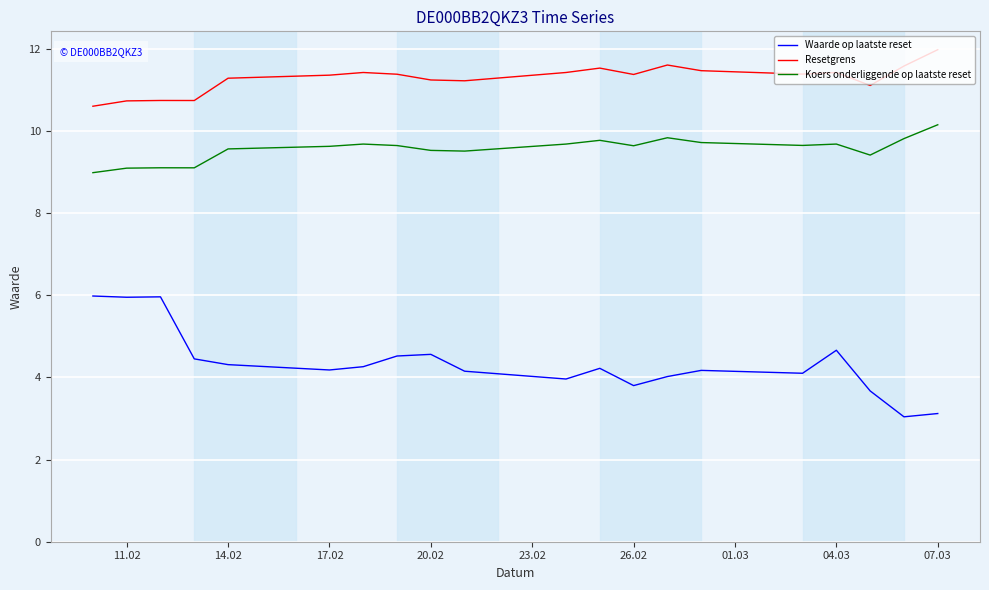

What is the average value of the Koers onderliggende op laatste reset series?

9.6